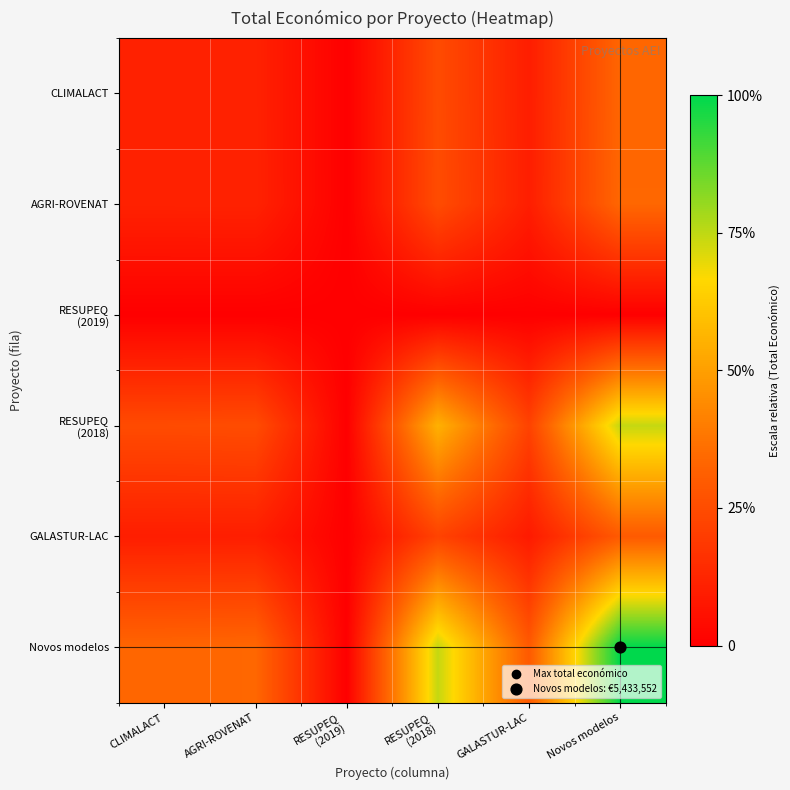

What is the greatest value displayed?

1.0